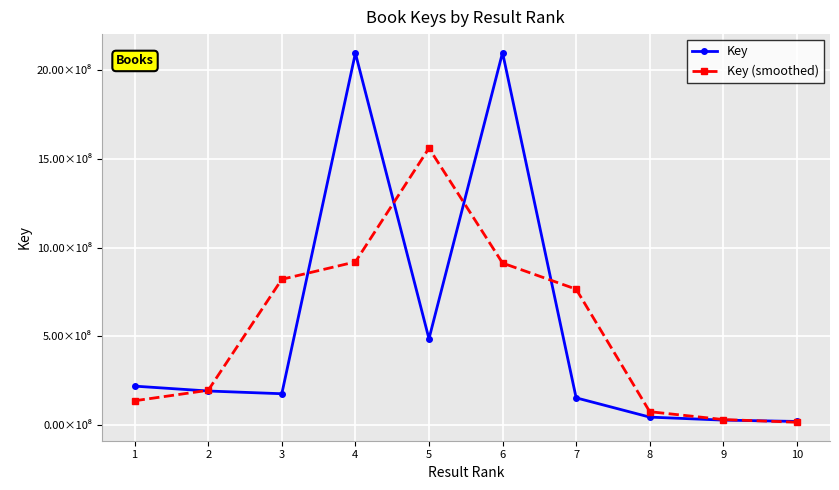

List the series in order of their peak value, lowest first.

Key (smoothed), Key